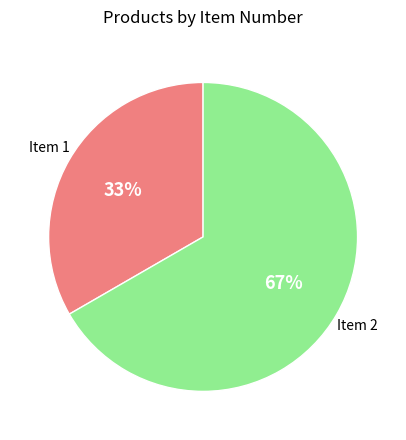

Is there a majority slice in this chart?

Yes